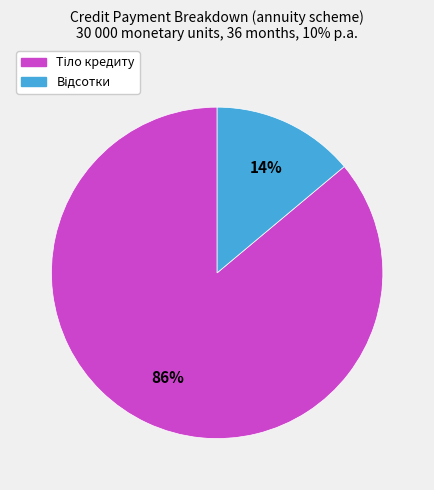

To the nearest percent, what is the average slice percentage?

50%